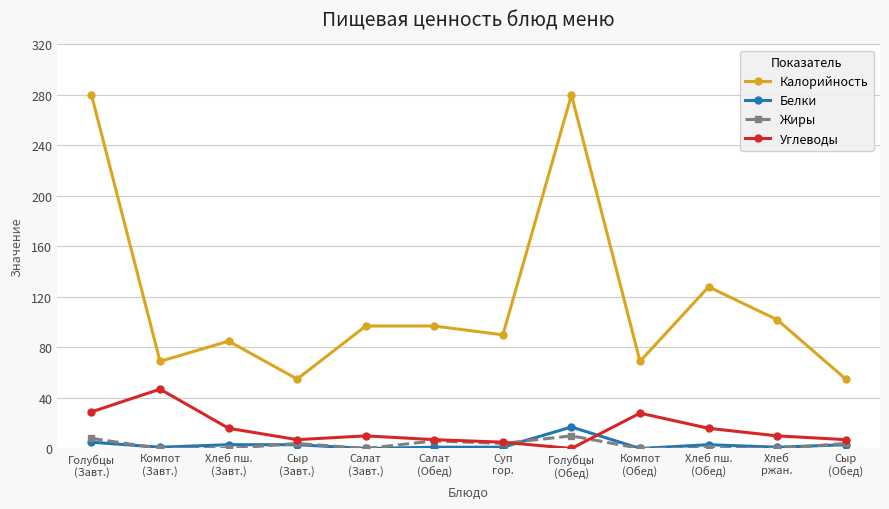

True or false: Углеводы has more than 1 interior local peaks.

True